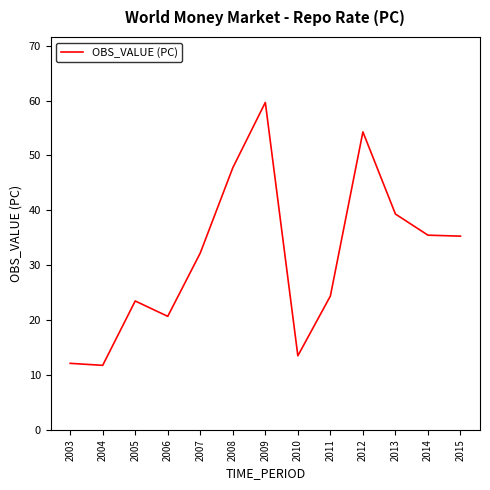

What is the sum of all values?

409.9